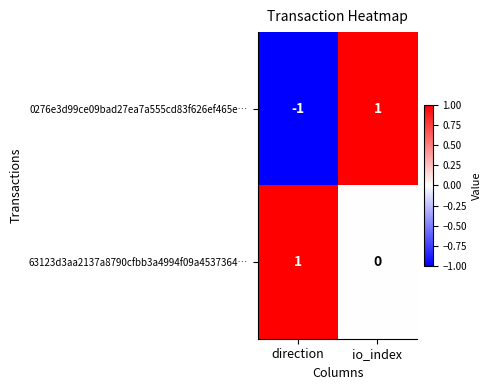

Between direction and io_index, which series saw the biggest shift?

0276e3d99ce09bad27ea7a555cd83f626ef465e…